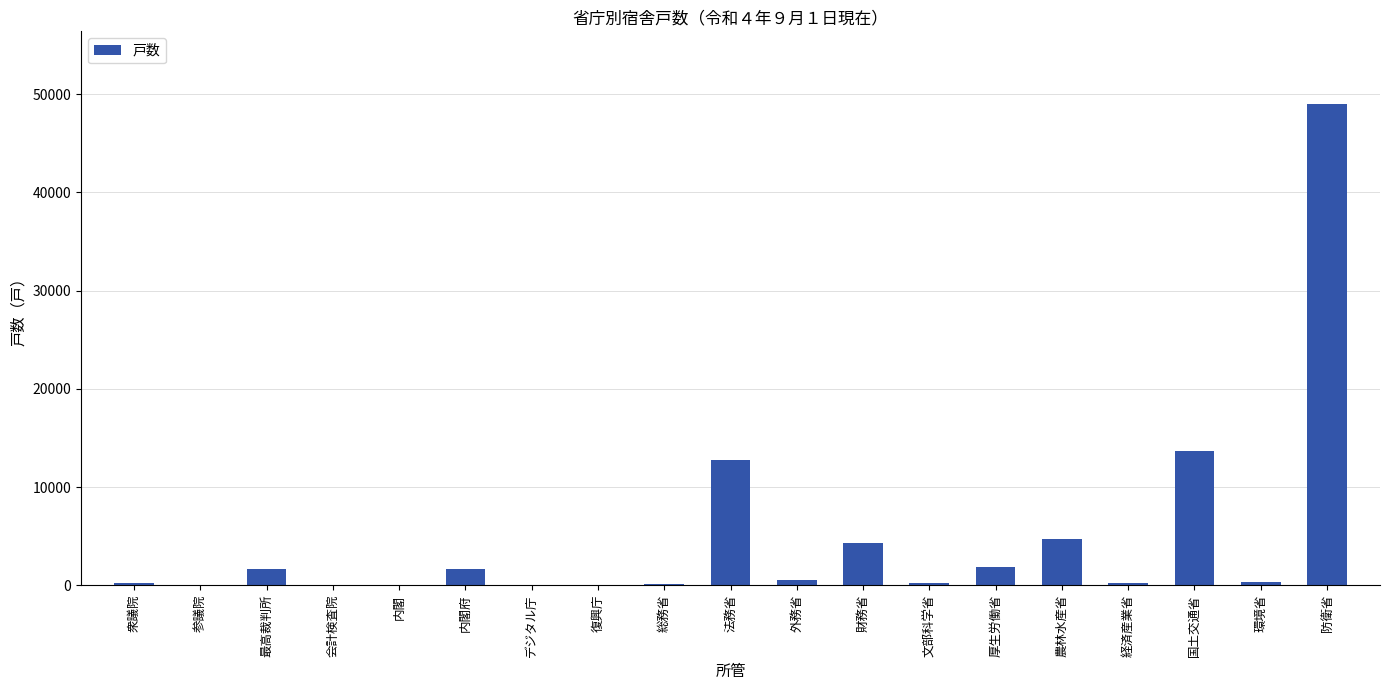

Which label corresponds to the largest value in the chart?

防衛省